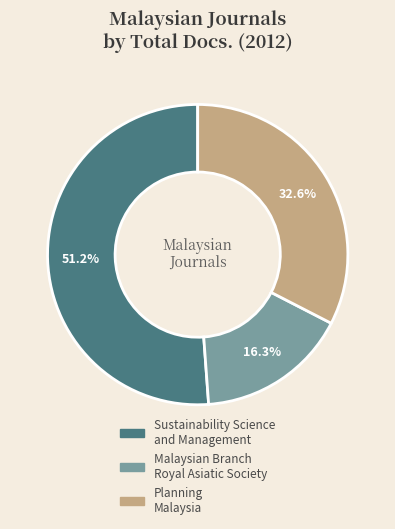

Rank the categories by value from lowest to highest.

Malaysian Branch Royal Asiatic Society, Planning Malaysia, Sustainability Science and Management